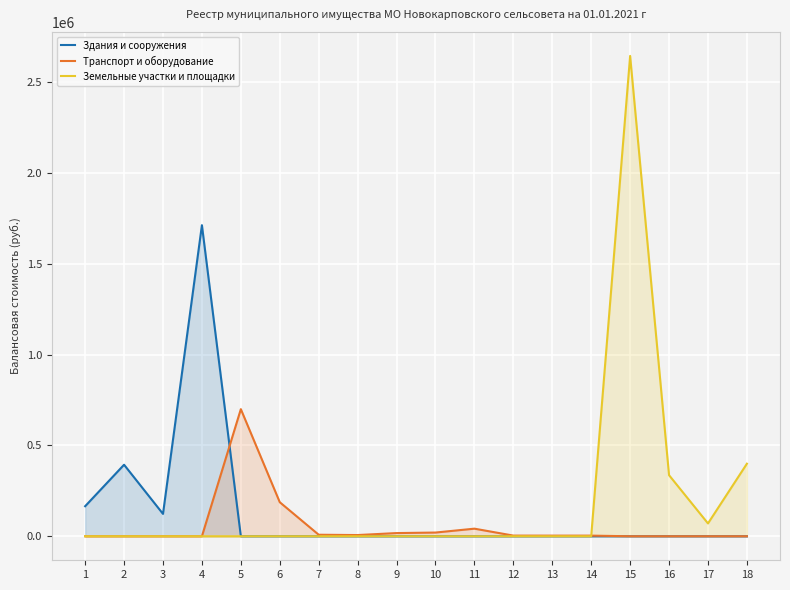

True or false: Земельные участки и площадки and Здания и сооружения cross at least once.

False